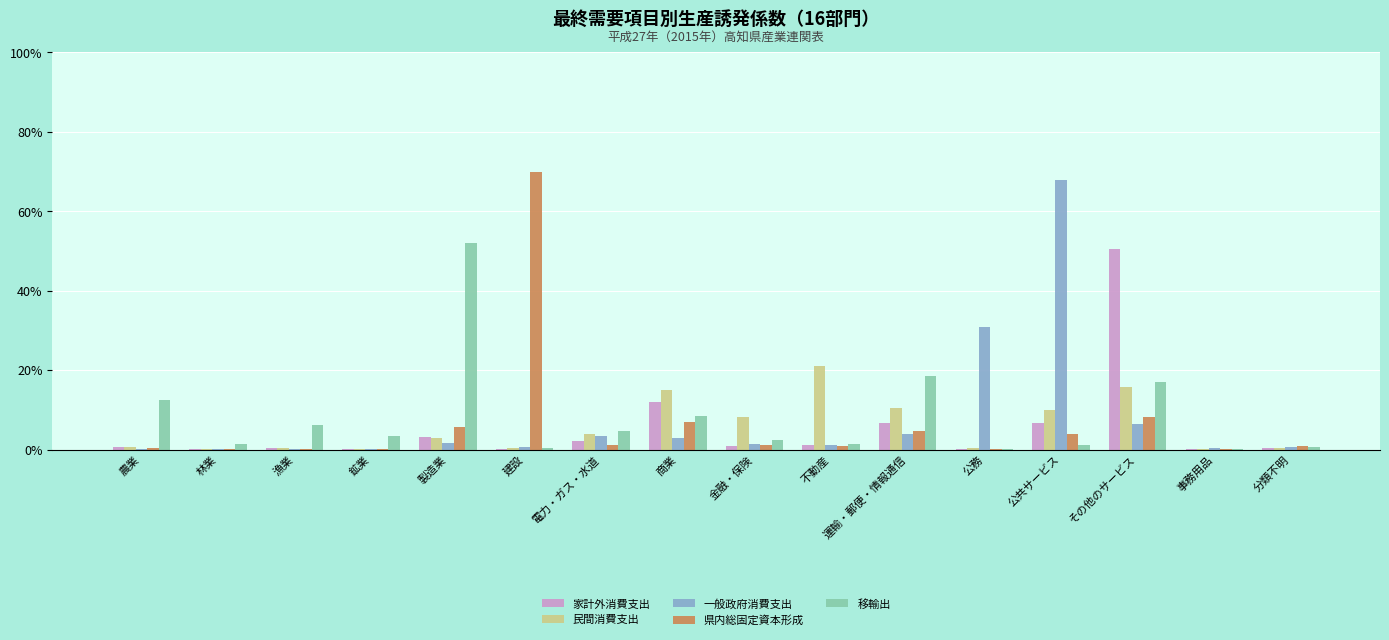

What is the difference between the maximum and minimum values in the 一般政府消費支出 series?

0.7